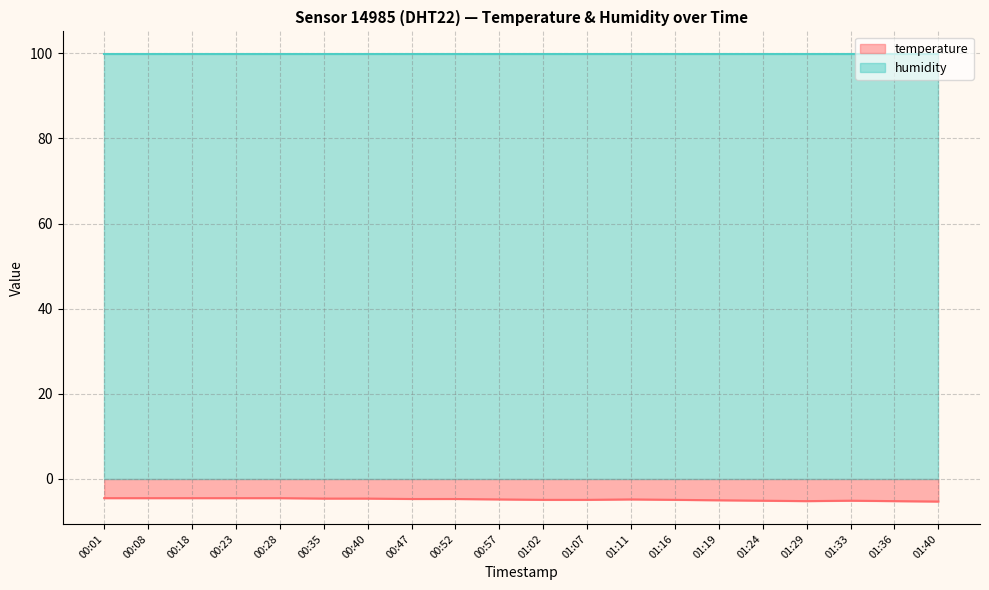

What is the label of the 12th point from the right?

00:52